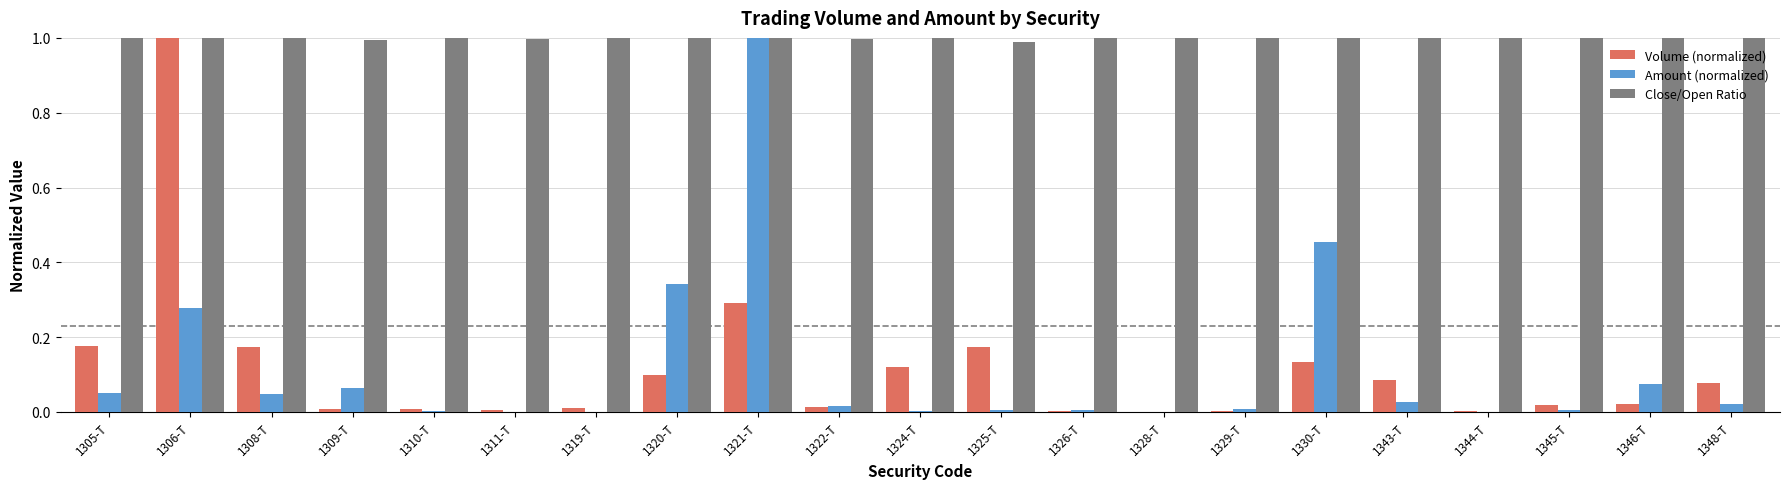

What are all the series names shown in the legend?

Volume (normalized), Amount (normalized), Close/Open Ratio